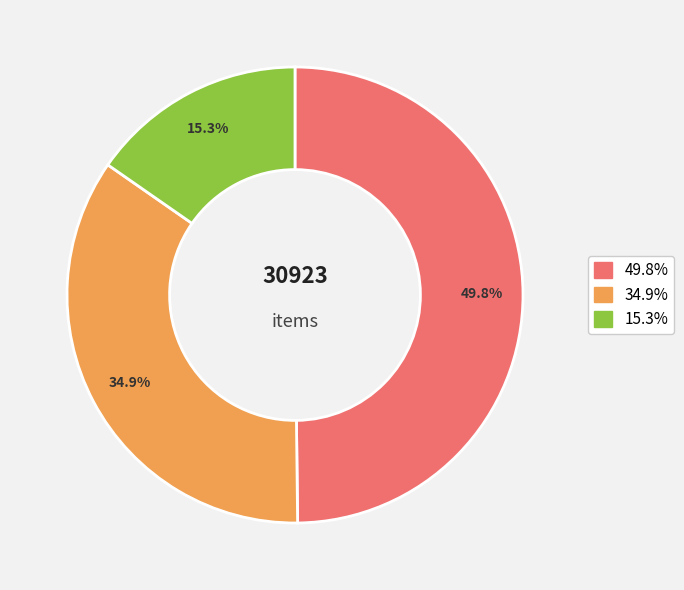

Does any single category account for the majority?

No